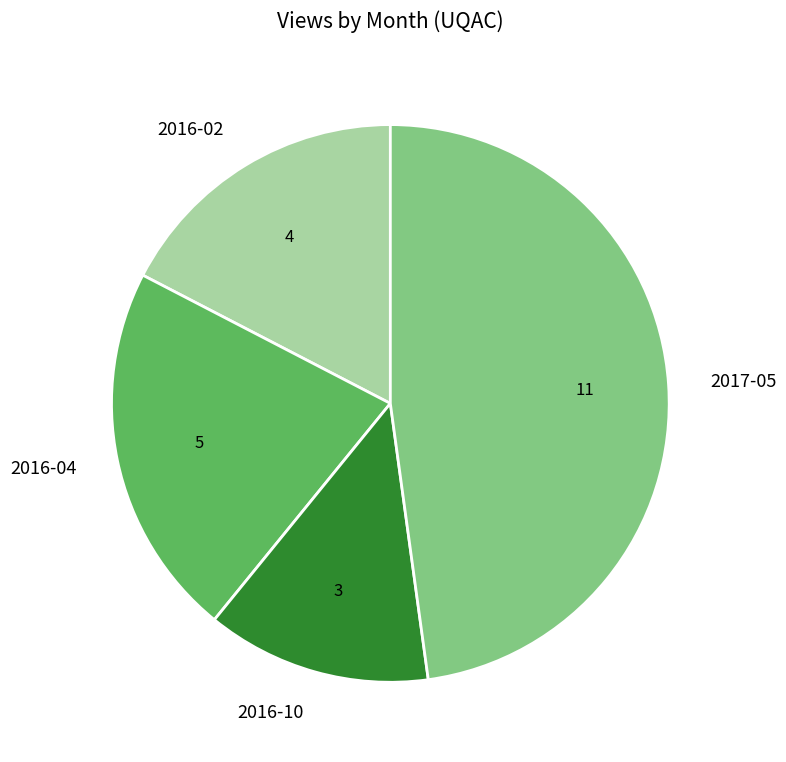

Which has a higher value, 2016-04 or 2017-05?

2017-05